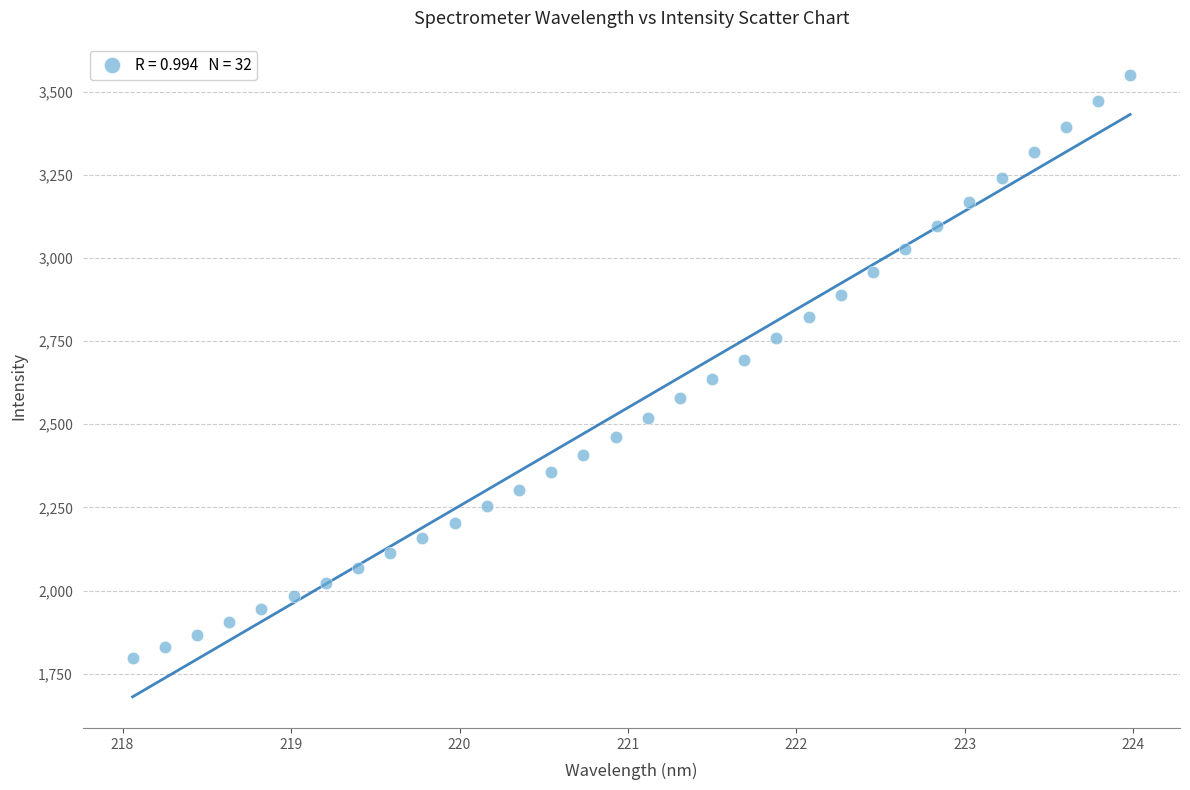

What is the range of Y values (max minus min)?

1755.1